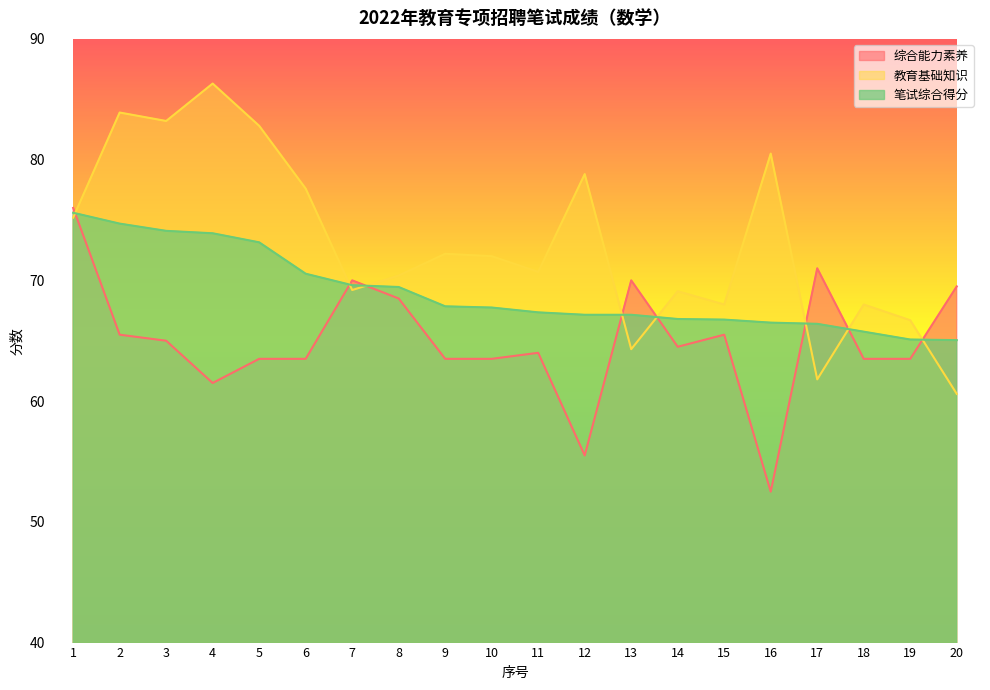

The 笔试综合得分 series shows 66.8 at 15. True or false?

True